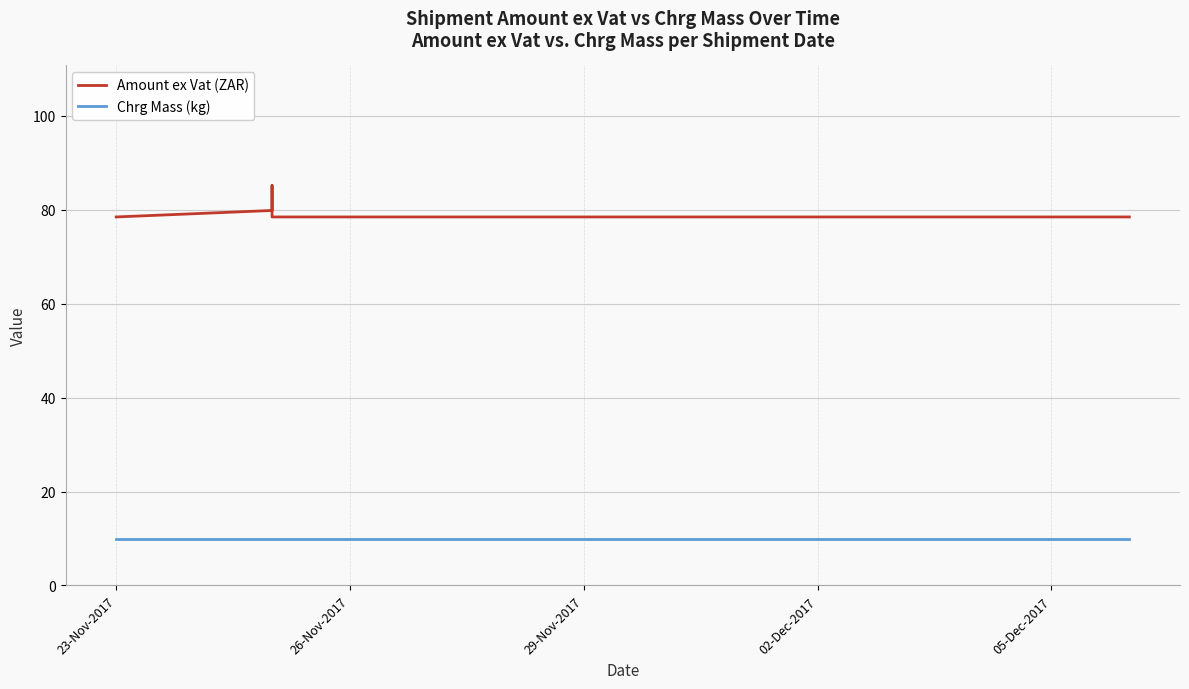

Reading left to right, transcribe all the data shown in this chart.

Amount ex Vat (ZAR): 78.5	79.9	85.2	85.2	78.5	78.5	78.5	78.5	78.5	78.5	78.5	78.5	78.5	78.5	78.5	78.5	78.5	78.5	78.5	78.5	78.5	78.5	78.5	78.5	78.5	78.5	78.5	78.5	78.5	78.5	78.5	78.5	78.5	78.5	78.5	78.5	78.5	78.5
Chrg Mass (kg): 10.0	10.0	10.0	10.0	10.0	10.0	10.0	10.0	10.0	10.0	10.0	10.0	10.0	10.0	10.0	10.0	10.0	10.0	10.0	10.0	10.0	10.0	10.0	10.0	10.0	10.0	10.0	10.0	10.0	10.0	10.0	10.0	10.0	10.0	10.0	10.0	10.0	10.0